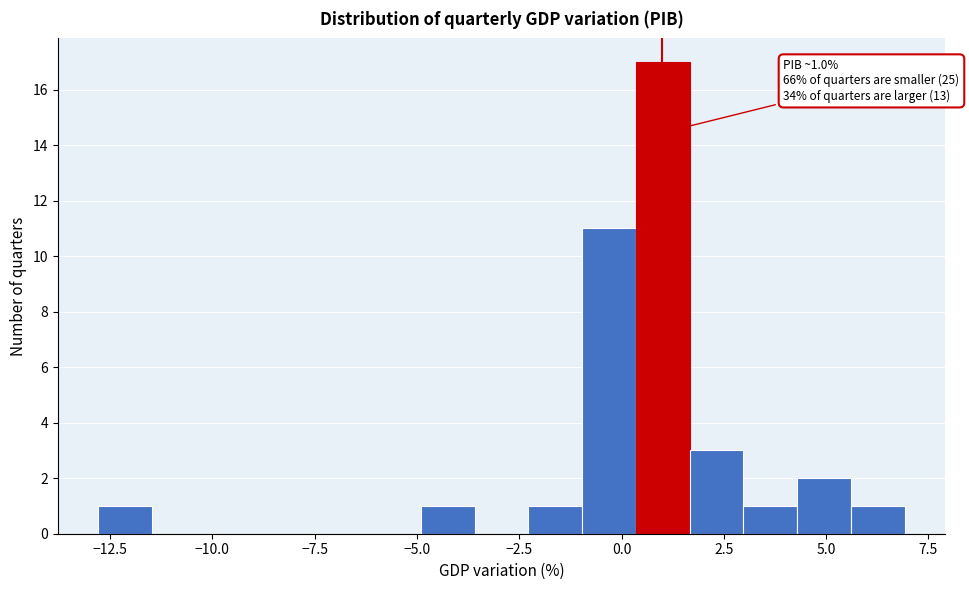

Around what value on the x-axis is the tallest bar? Give the approximate position of its centre, as read against the axis.

1.0